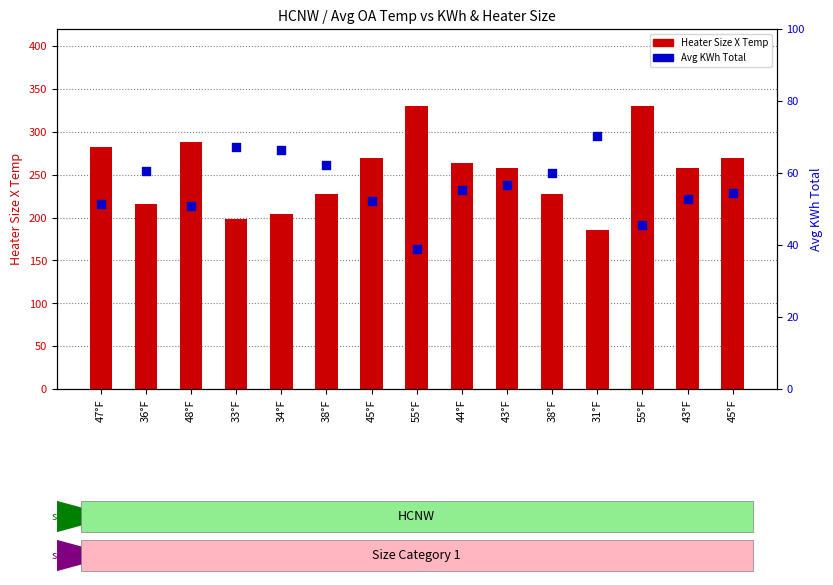

Which series has the widest spread of Y values?

Heater Size X Temp